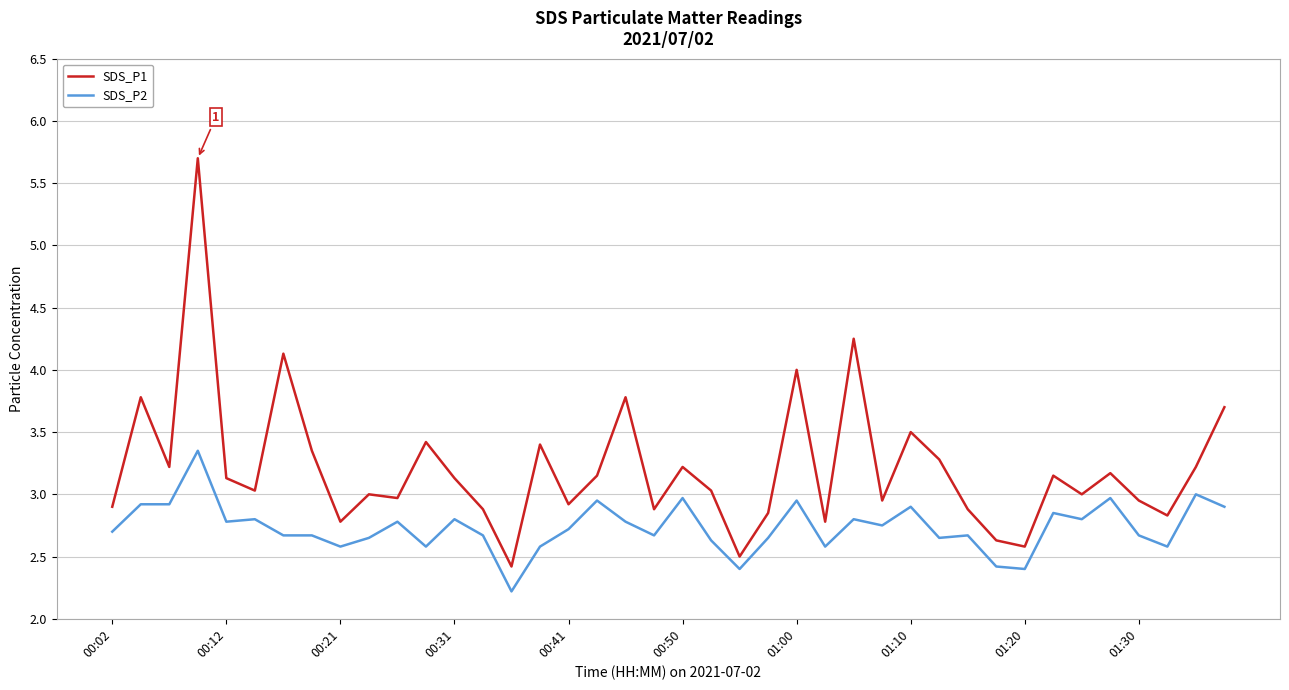

True or false: SDS_P1 and SDS_P2 intersect in this chart.

False